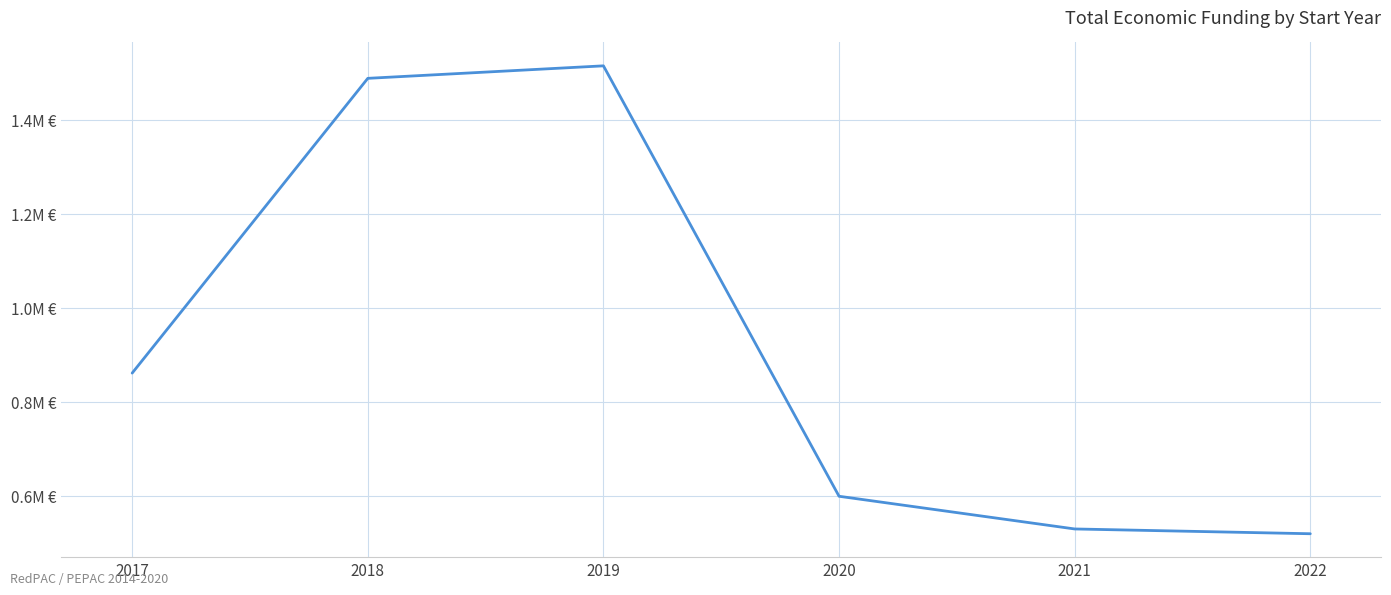

Does the chart have visible grid lines?

Yes